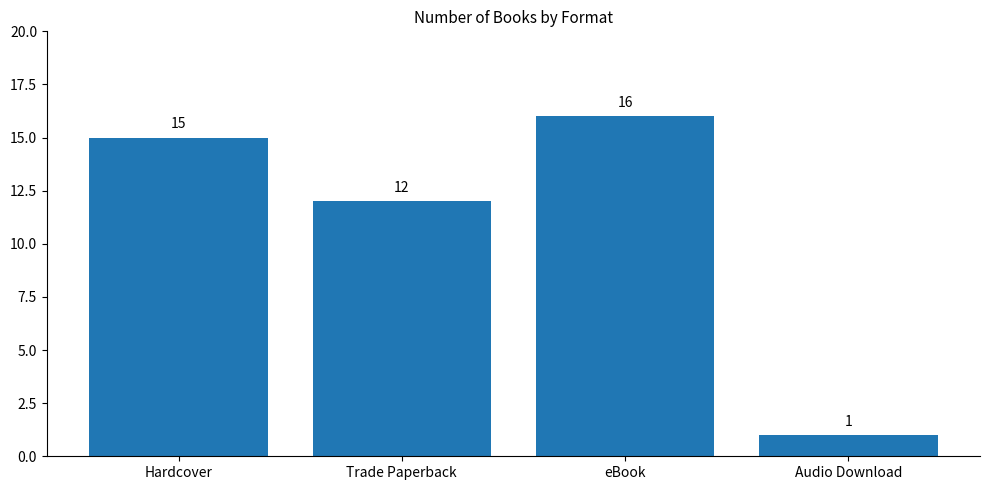

Which label corresponds to the largest value in the chart?

eBook